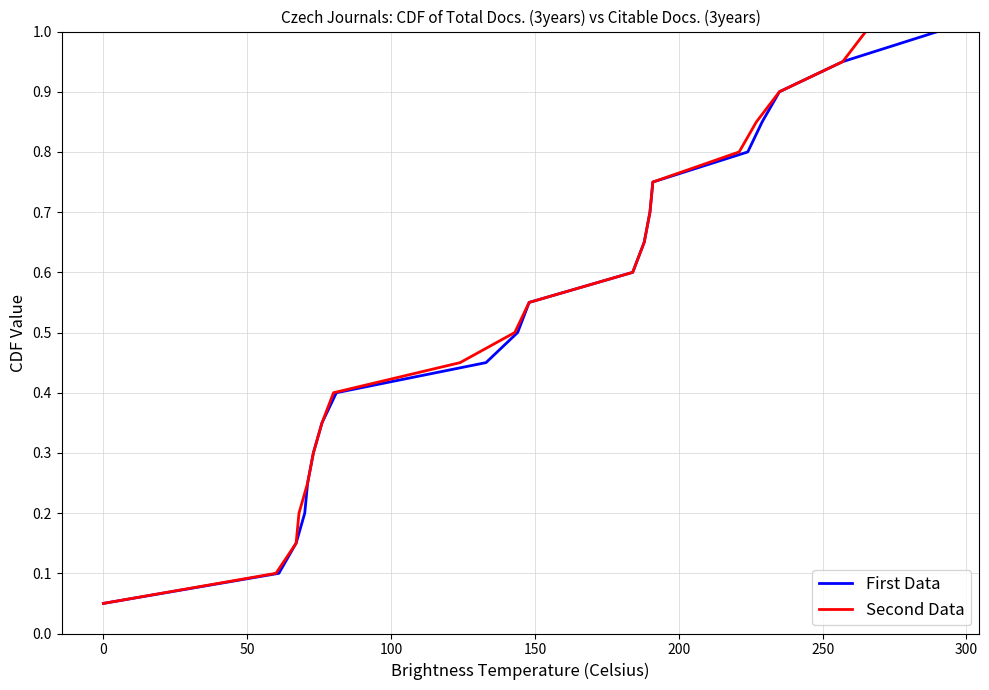

True or false: First Data and Second Data intersect in this chart.

False